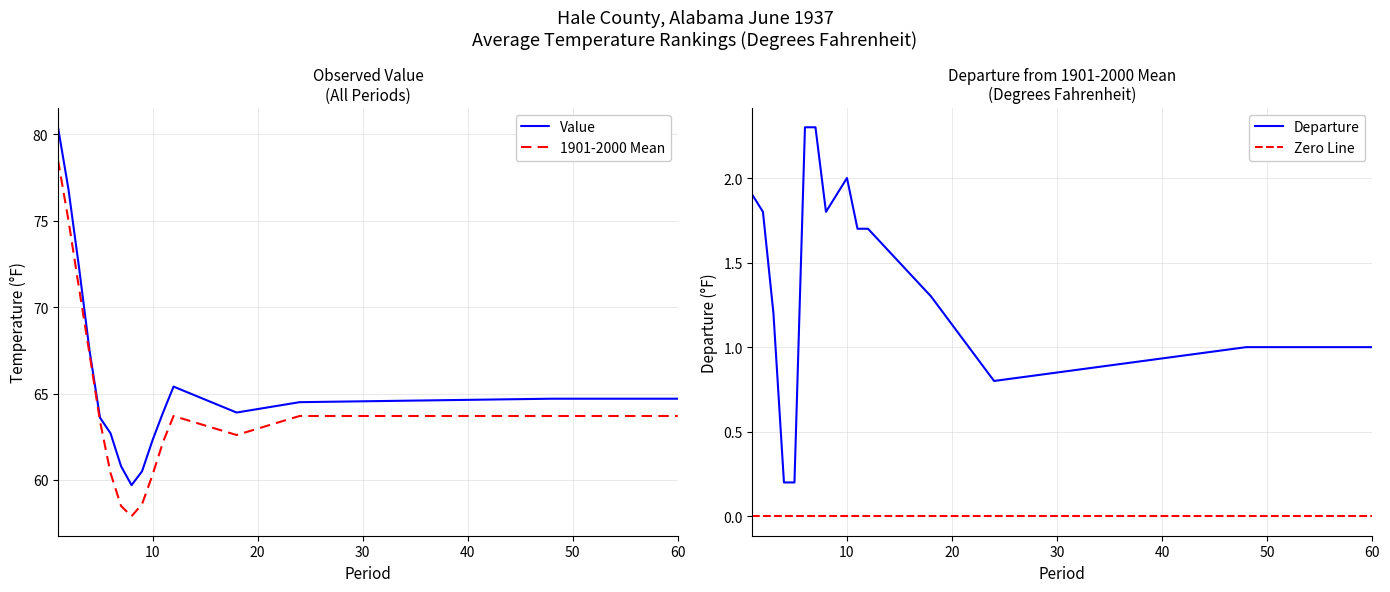

How many distinct data groups are displayed?

2